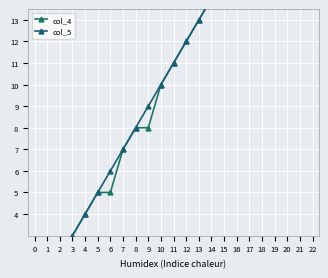

Count the number of categories in the chart.

20